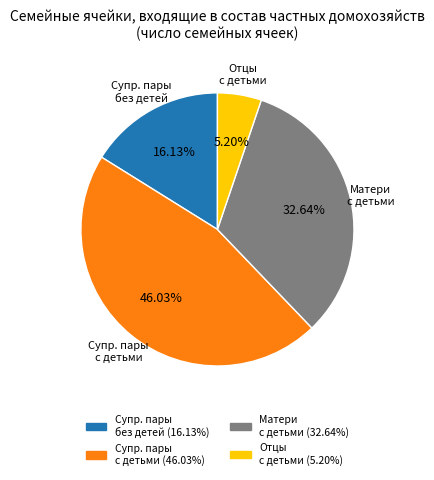

Does any single category account for the majority?

No